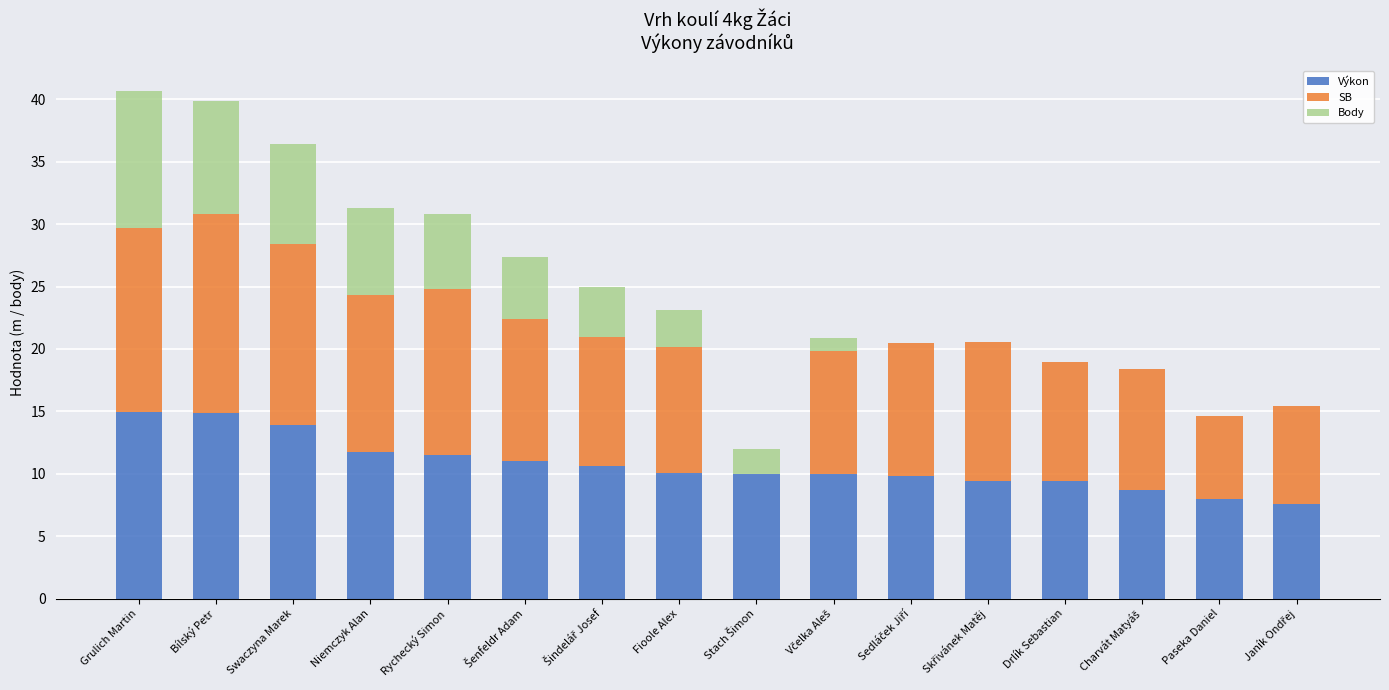

What is the sum of all Výkon values?

171.6